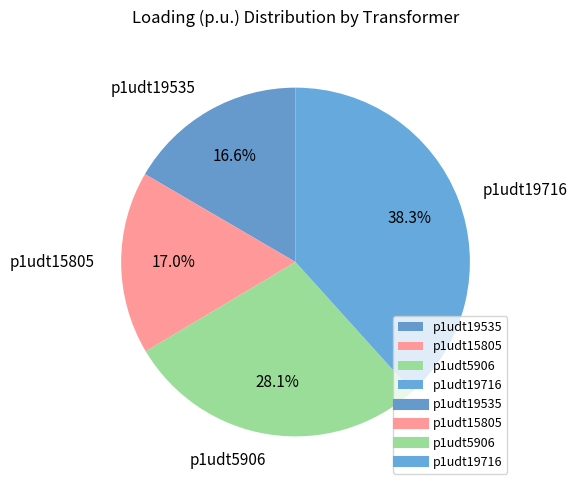

Is it true that p1udt19535 is 17% of the pie?

True